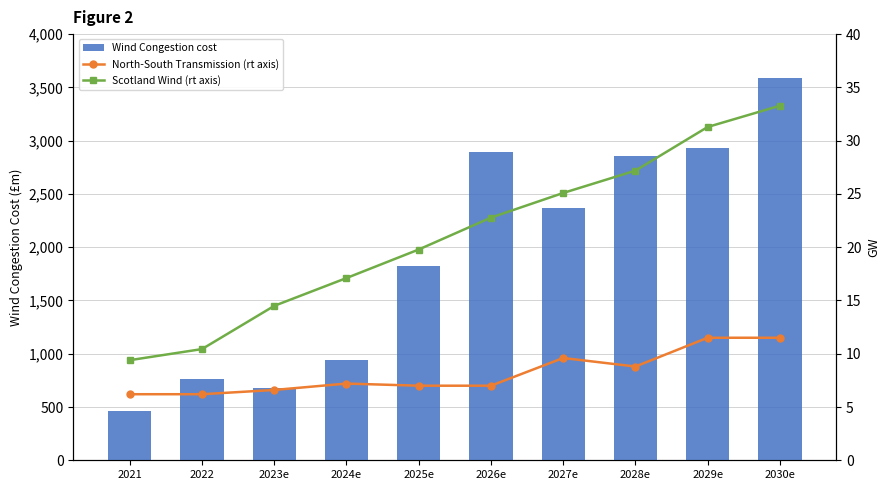

True or false: North-South Transmission (rt axis) has a value of 2.7 at 2030e.

False